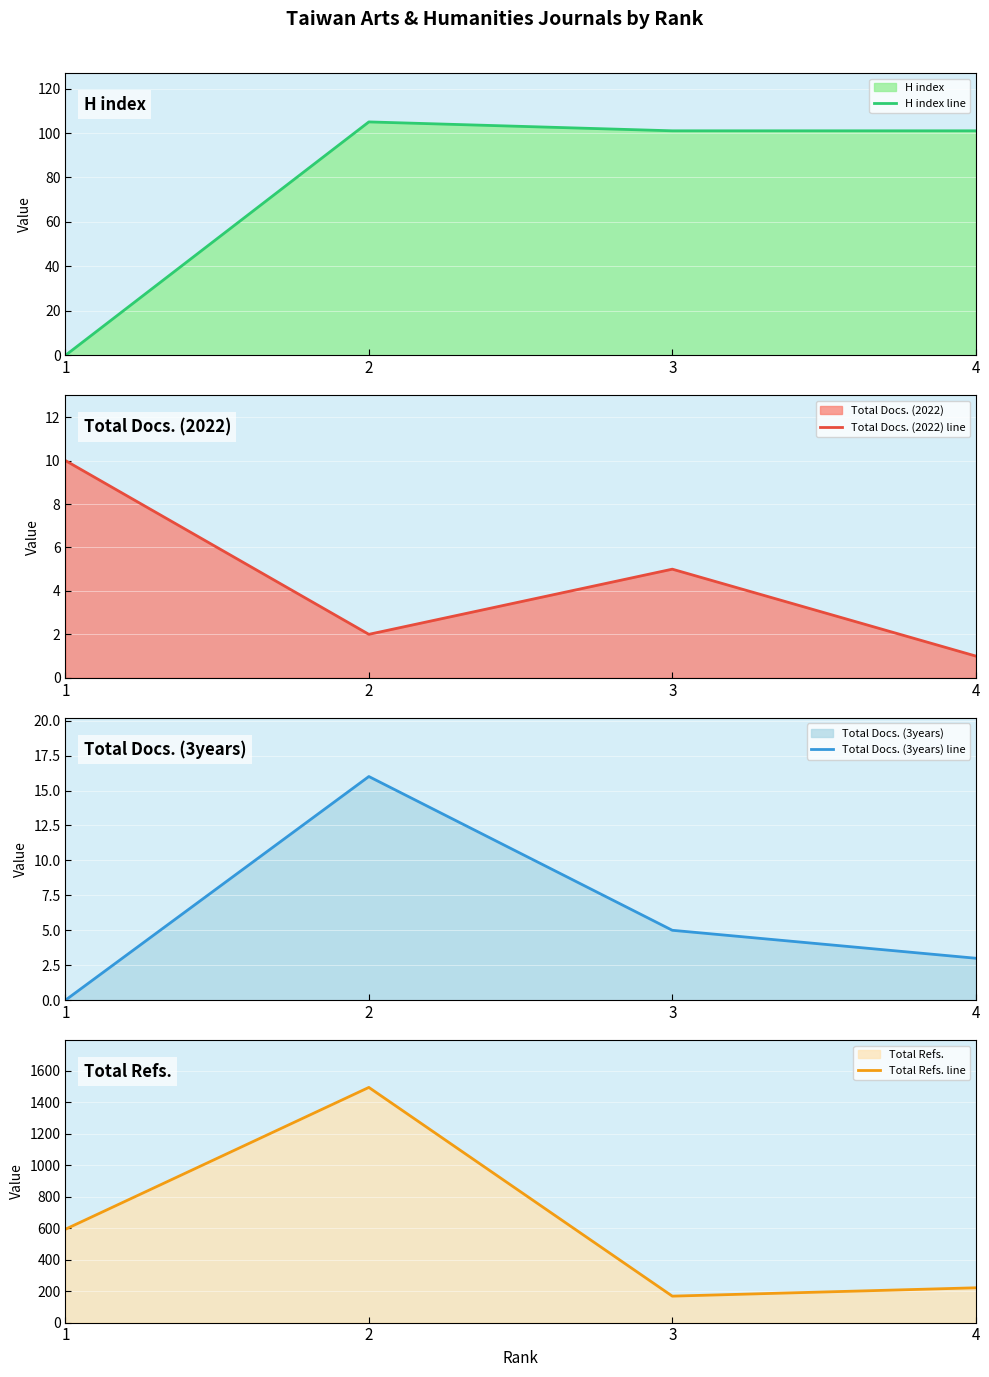

What is the difference between the highest and lowest values at 4?

220